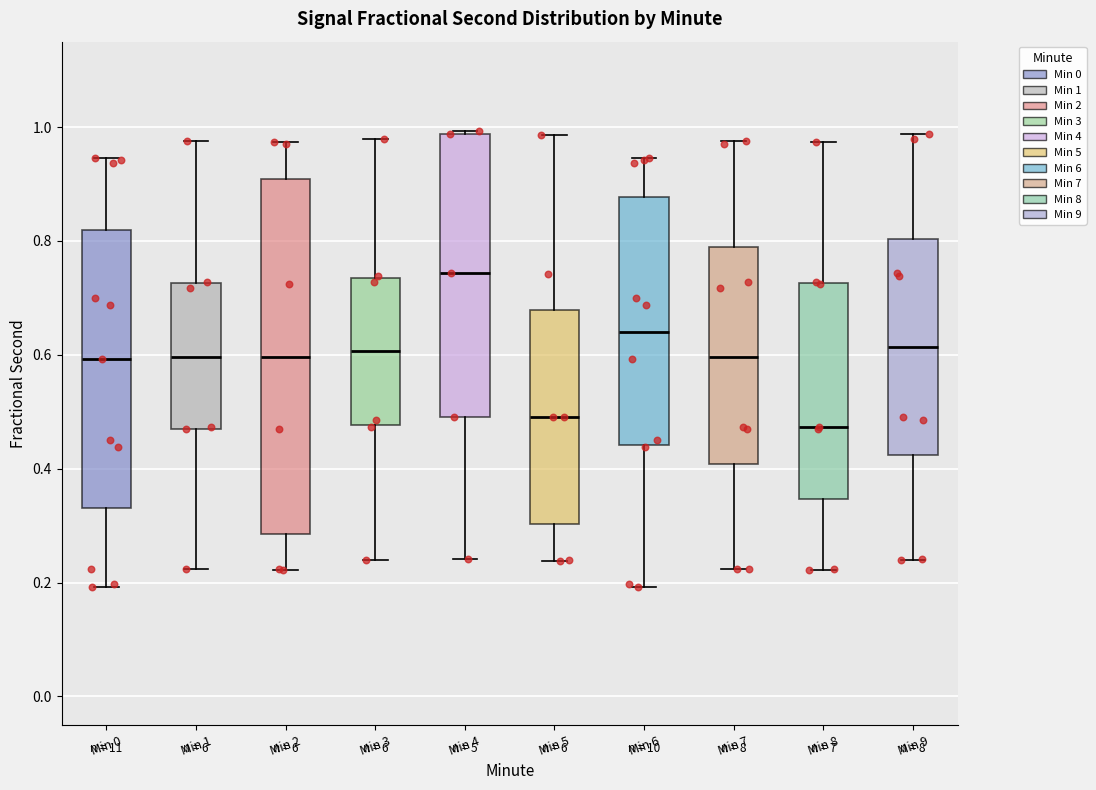

Which box has the highest median line?

Min 4